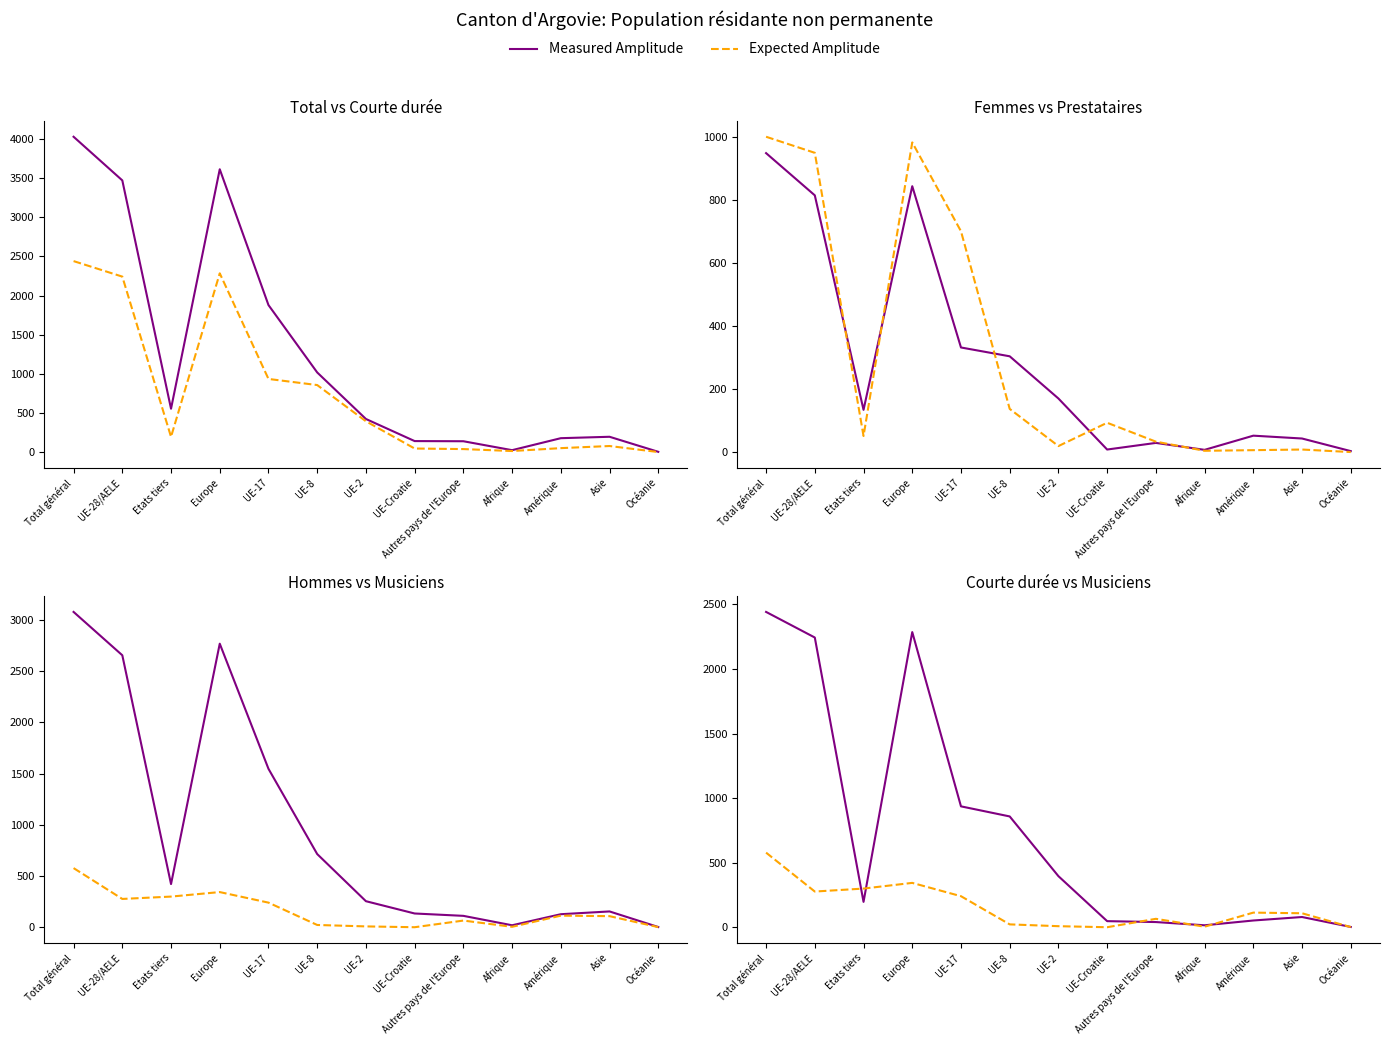

Count the number of data series in this chart.

2